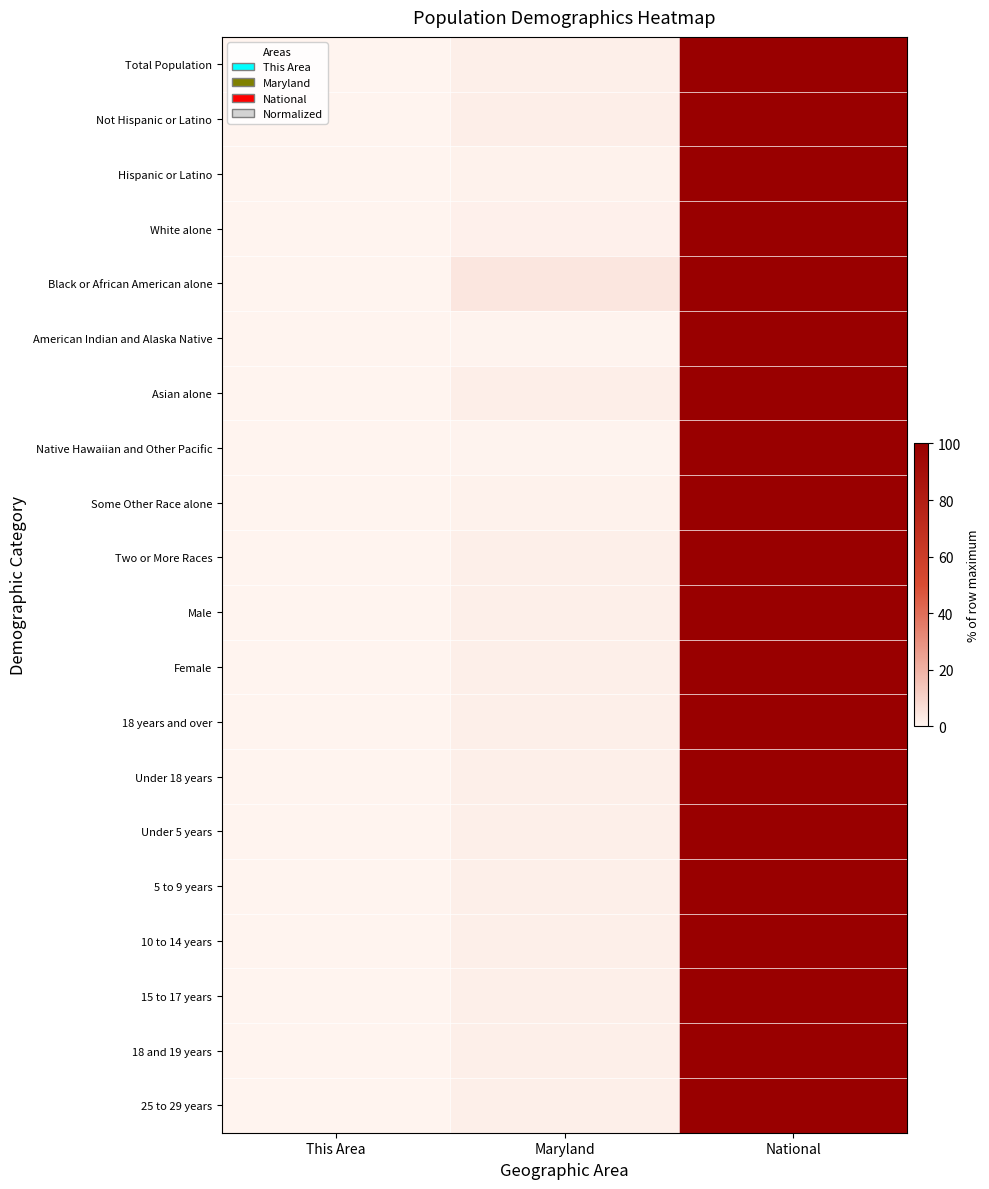

Reading right to left, transcribe all the data shown in this chart.

Total Population: National=100.0	Maryland=1.9	This Area=0.0
Not Hispanic or Latino: National=100.0	Maryland=2.1	This Area=0.0
Hispanic or Latino: National=100.0	Maryland=0.9	This Area=0.0
White alone: National=100.0	Maryland=1.5	This Area=0.0
Black or African American alone: National=100.0	Maryland=4.4	This Area=0.0
American Indian and Alaska Native: National=100.0	Maryland=0.7	This Area=0.0
Asian alone: National=100.0	Maryland=2.2	This Area=0.0
Native Hawaiian and Other Pacific: National=100.0	Maryland=0.6	This Area=0.0
Some Other Race alone: National=100.0	Maryland=1.1	This Area=0.0
Two or More Races: National=100.0	Maryland=1.8	This Area=0.0
Male: National=100.0	Maryland=1.8	This Area=0.0
Female: National=100.0	Maryland=1.9	This Area=0.0
18 years and over: National=100.0	Maryland=1.9	This Area=0.0
Under 18 years: National=100.0	Maryland=1.8	This Area=0.0
Under 5 years: National=100.0	Maryland=1.8	This Area=0.0
5 to 9 years: National=100.0	Maryland=1.8	This Area=0.0
10 to 14 years: National=100.0	Maryland=1.8	This Area=0.0
15 to 17 years: National=100.0	Maryland=1.9	This Area=0.0
18 and 19 years: National=100.0	Maryland=1.8	This Area=0.0
25 to 29 years: National=100.0	Maryland=1.9	This Area=0.0